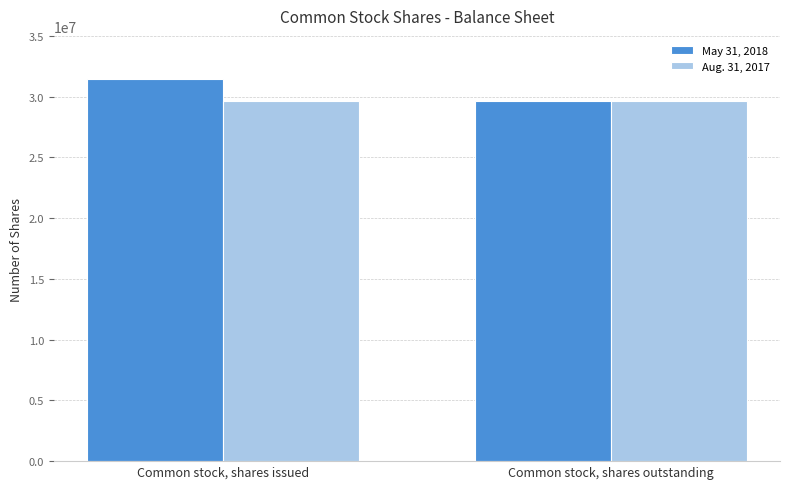

The Aug. 31, 2017 series shows 29650000 at Common stock, shares outstanding. True or false?

True